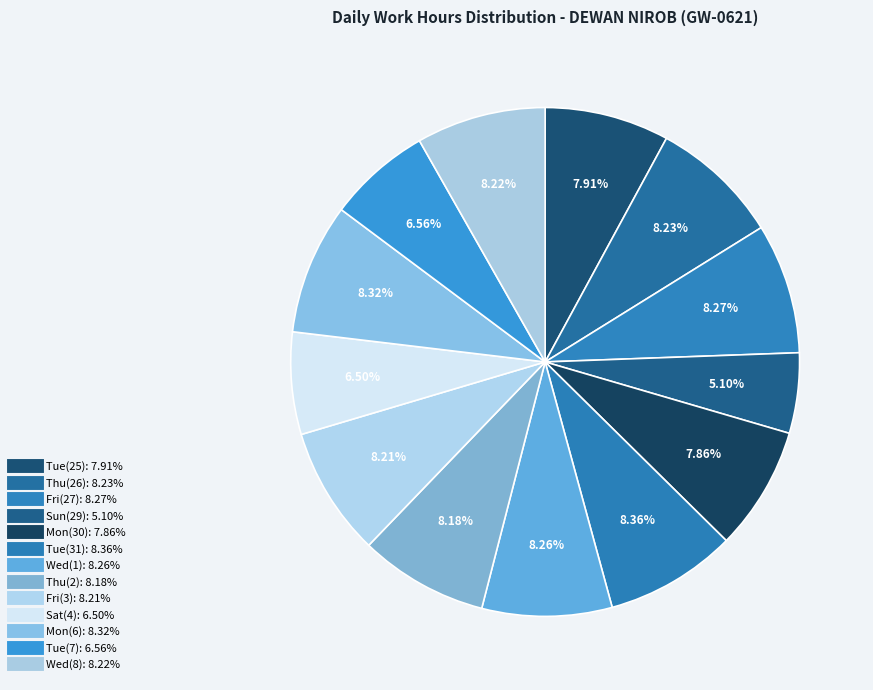

What percentage is NOT represented by Wed(8)?

91.8%